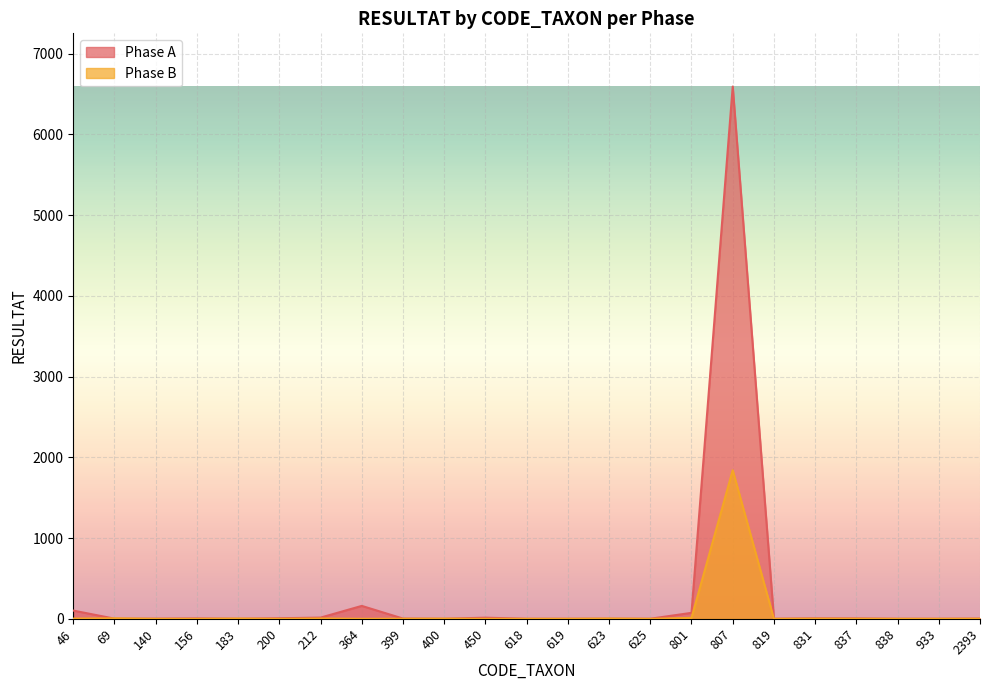

Rank the series by their maximum value, from lowest to highest.

Phase B, Phase A